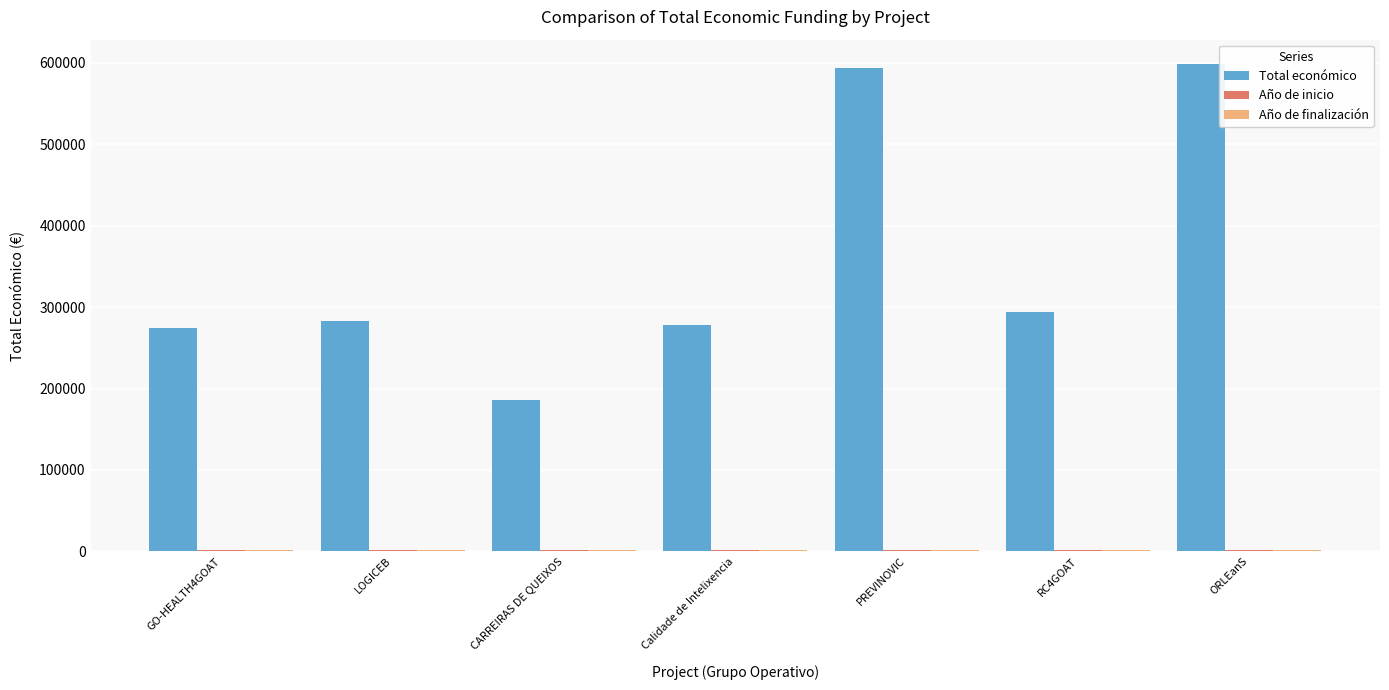

What is the sum of all Total económico values?

2507901